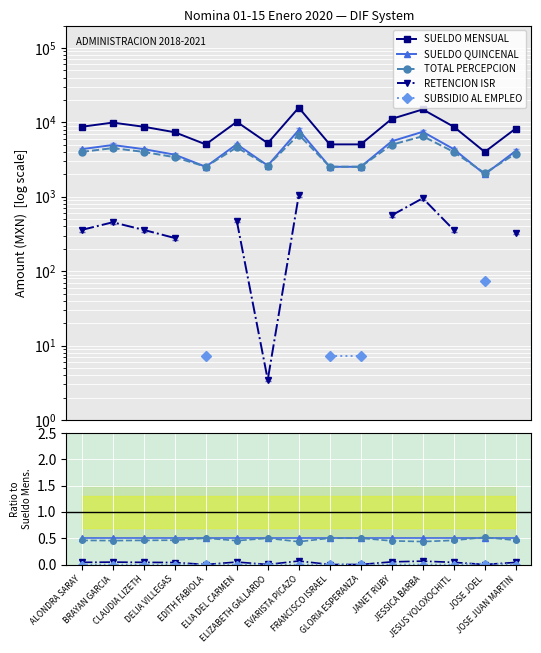

Which series has the largest range (max minus min)?

SUELDO MENSUAL